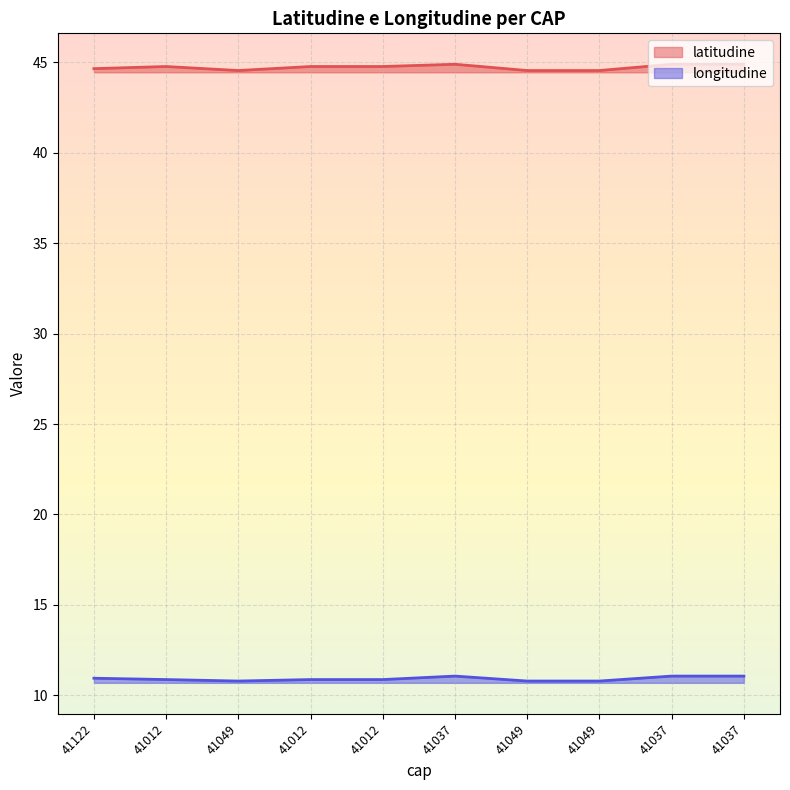

Where is latitudine nearest to the value 44?

41049